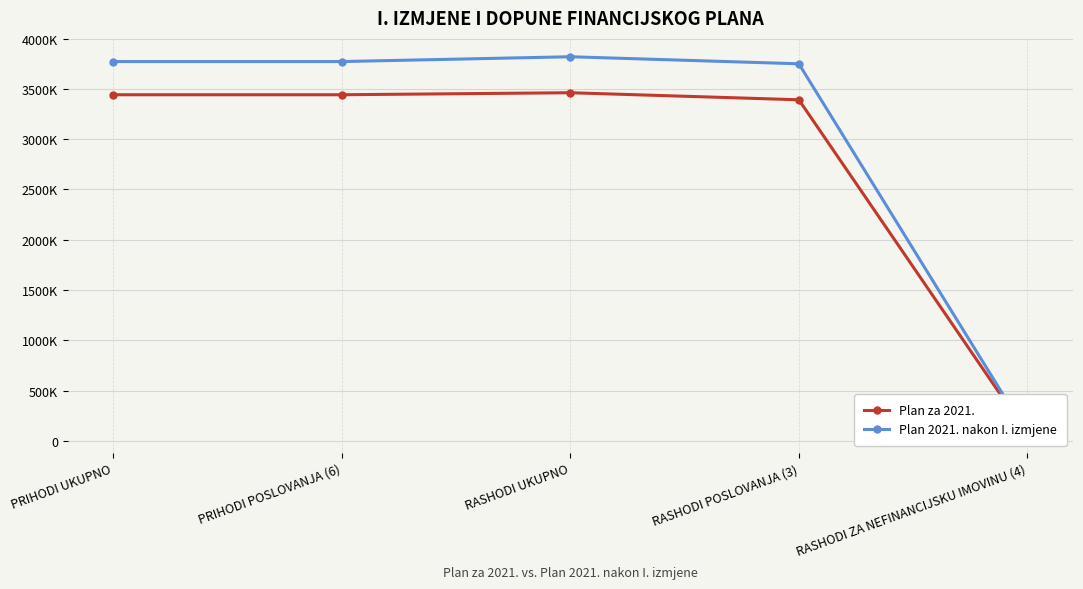

How many values in the Plan 2021. nakon I. izmjene series are below 3771300?

2